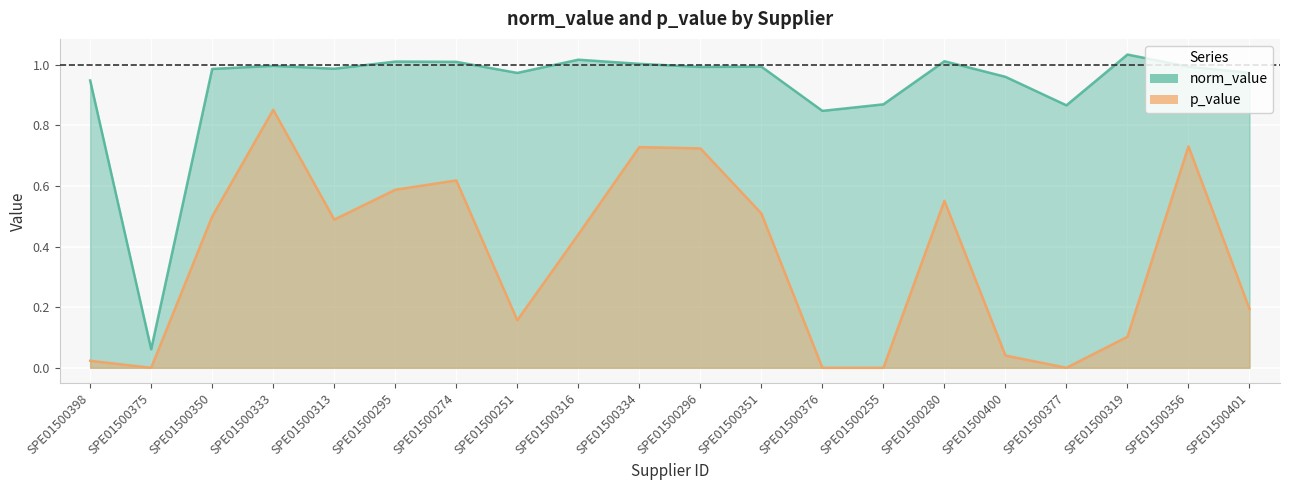

Reading left to right, list all the values displayed in this chart.

norm_value: SPE01500398=0.9	SPE01500375=0.1	SPE01500350=1.0	SPE01500333=1.0	SPE01500313=1.0	SPE01500295=1.0	SPE01500274=1.0	SPE01500251=1.0	SPE01500316=1.0	SPE01500334=1.0	SPE01500296=1.0	SPE01500351=1.0	SPE01500376=0.8	SPE01500255=0.9	SPE01500280=1.0	SPE01500400=1.0	SPE01500377=0.9	SPE01500319=1.0	SPE01500356=1.0	SPE01500401=1.0
p_value: SPE01500398=0.0	SPE01500375=0.0	SPE01500350=0.5	SPE01500333=0.9	SPE01500313=0.5	SPE01500295=0.6	SPE01500274=0.6	SPE01500251=0.2	SPE01500316=0.4	SPE01500334=0.7	SPE01500296=0.7	SPE01500351=0.5	SPE01500376=0.0	SPE01500255=0.0	SPE01500280=0.6	SPE01500400=0.0	SPE01500377=0.0	SPE01500319=0.1	SPE01500356=0.7	SPE01500401=0.2